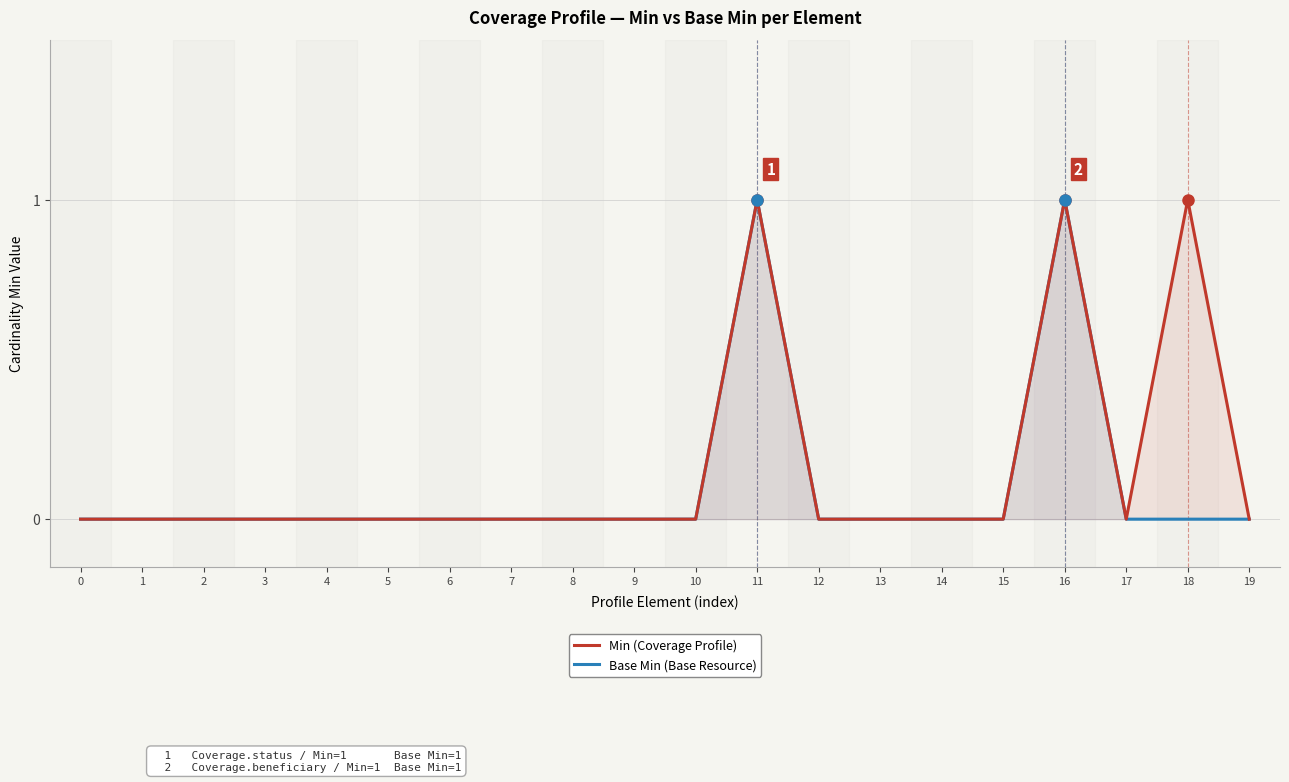

True or false: Base Min (Base Resource) has a value of 0 at 4.

True